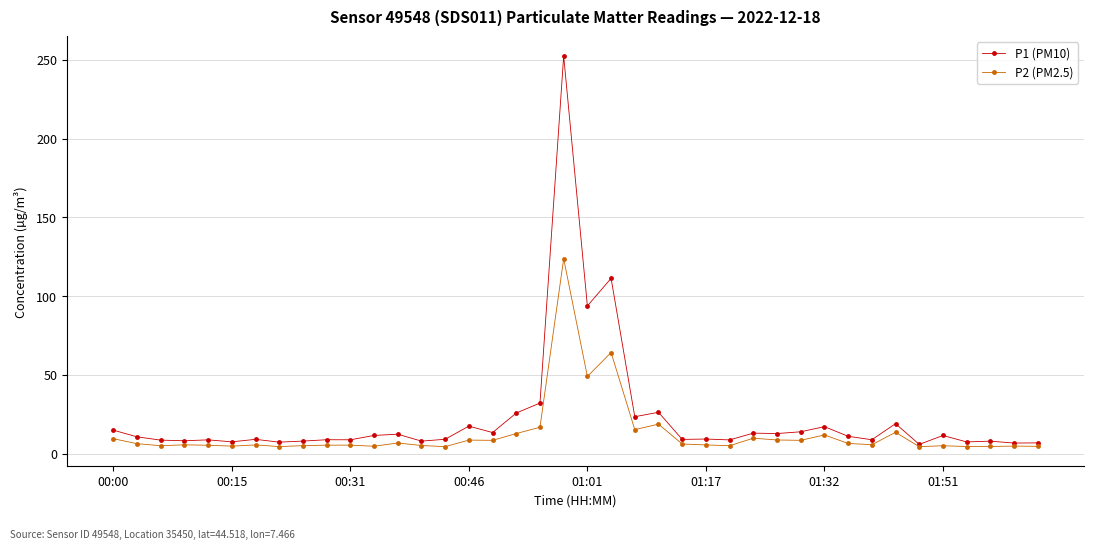

What is the value of the P1 (PM10) point at the 3rd from the left?

8.6